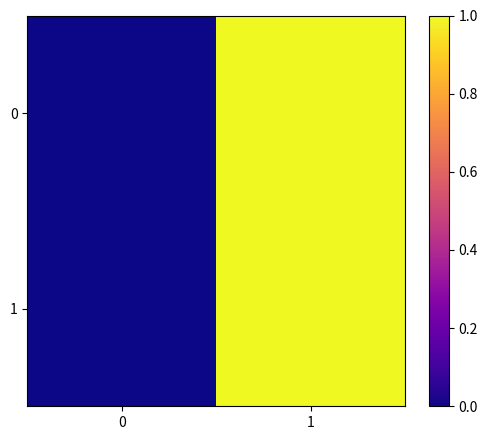

Reading left to right, list all the values displayed in this chart.

0: 0=0	1=1
1: 0=0	1=1